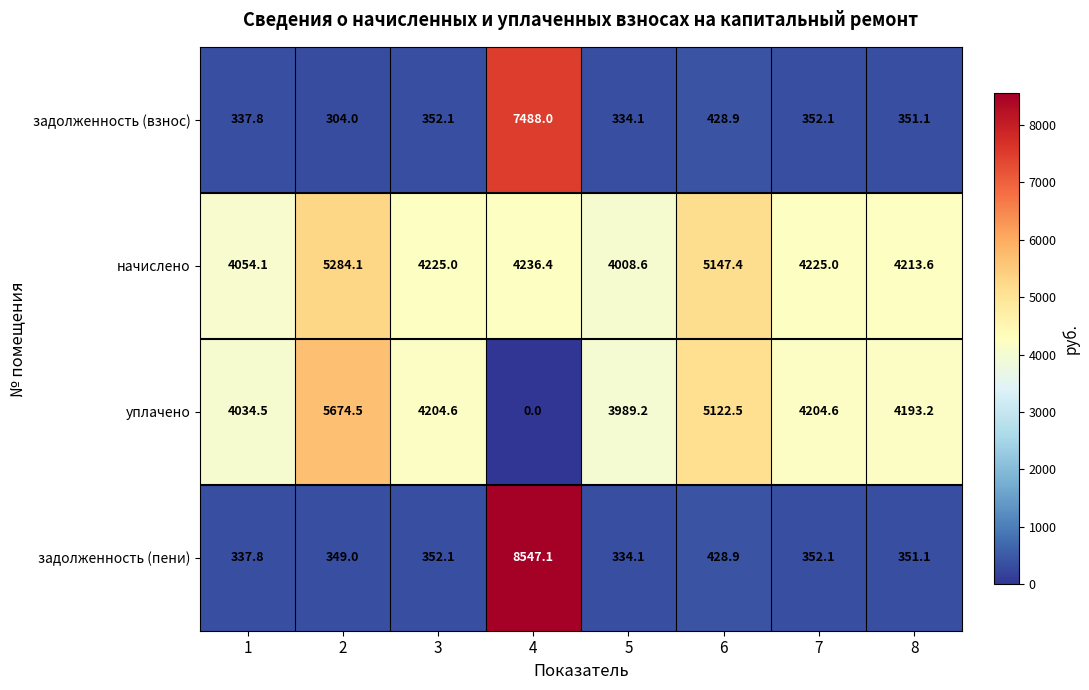

Between 2 and 7, which series saw the biggest shift?

уплачено